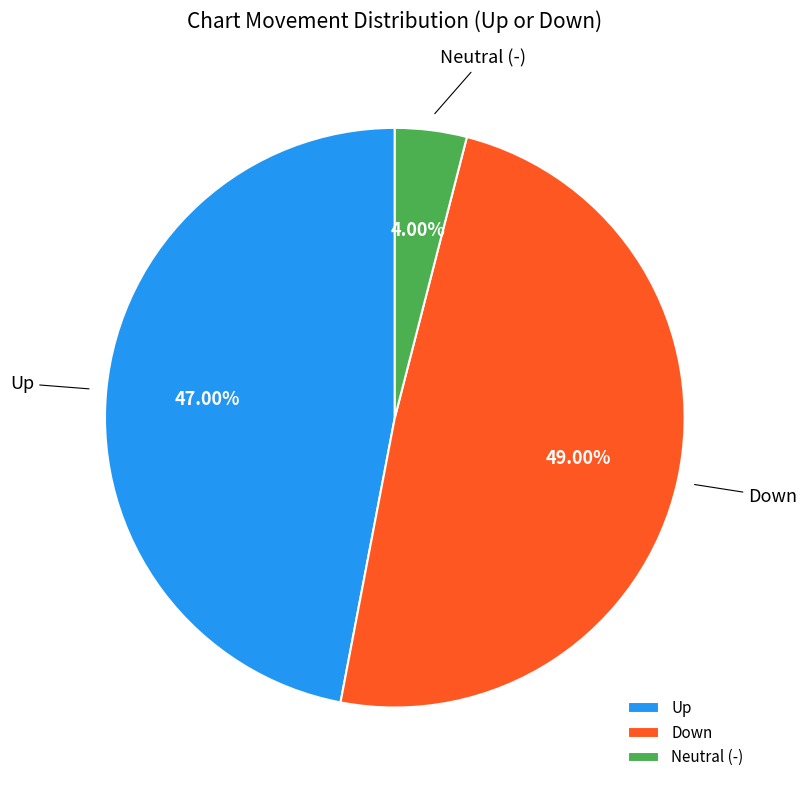

Which category has the smallest portion of the pie?

Neutral (-)